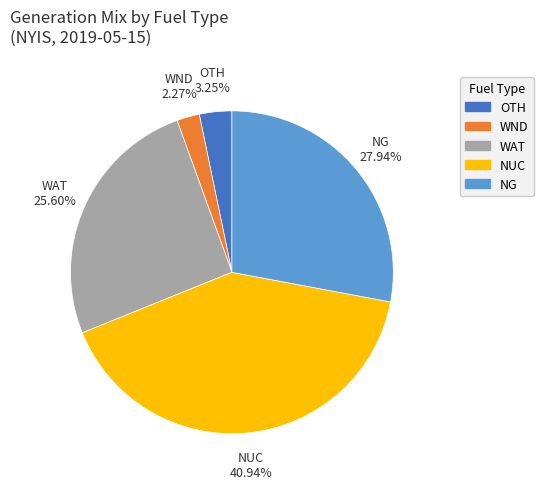

Do WND and OTH together represent more than half of the pie?

No